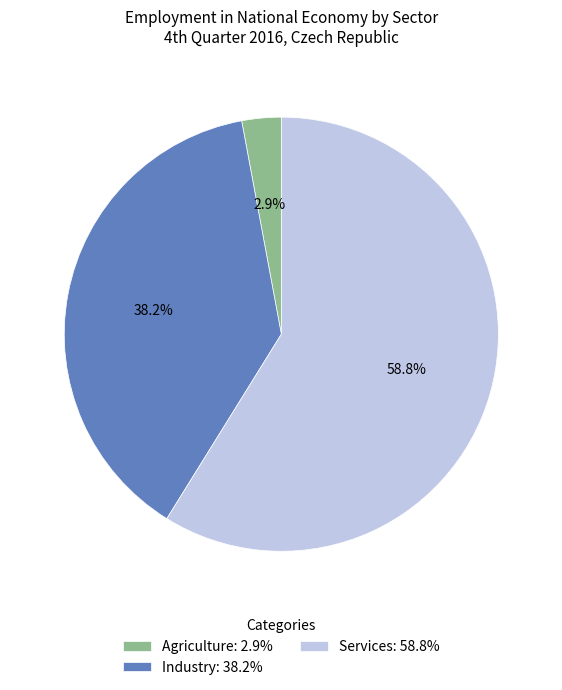

To the nearest percent, what percentage of the pie is Agriculture?

3%